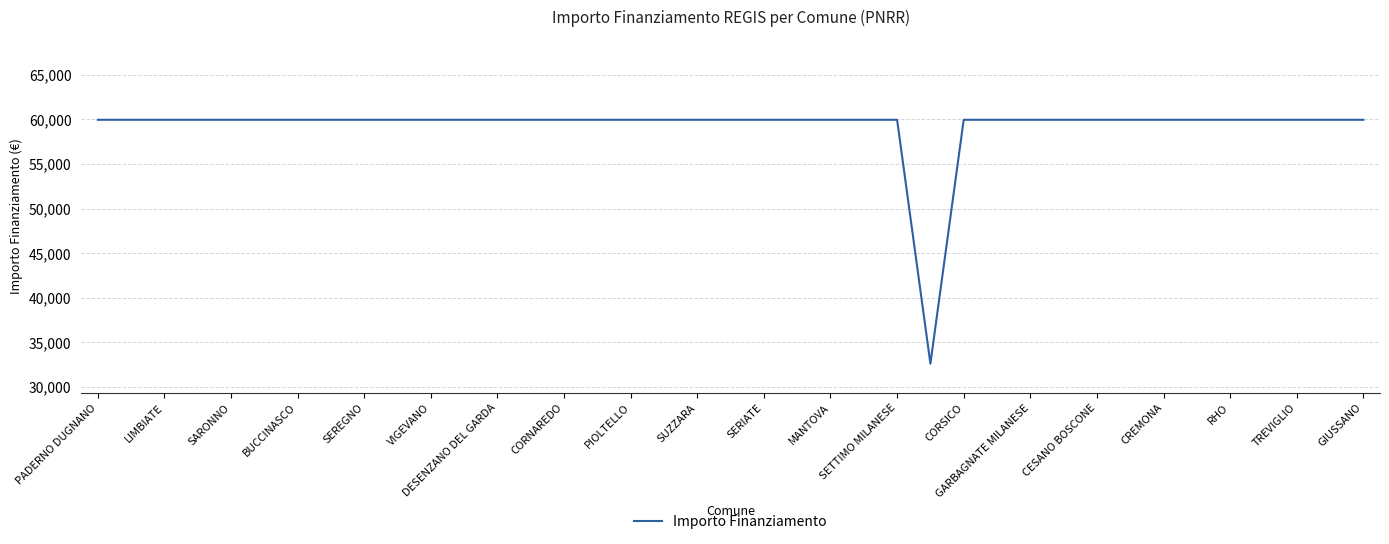

What is the maximum value shown in the chart?

59966